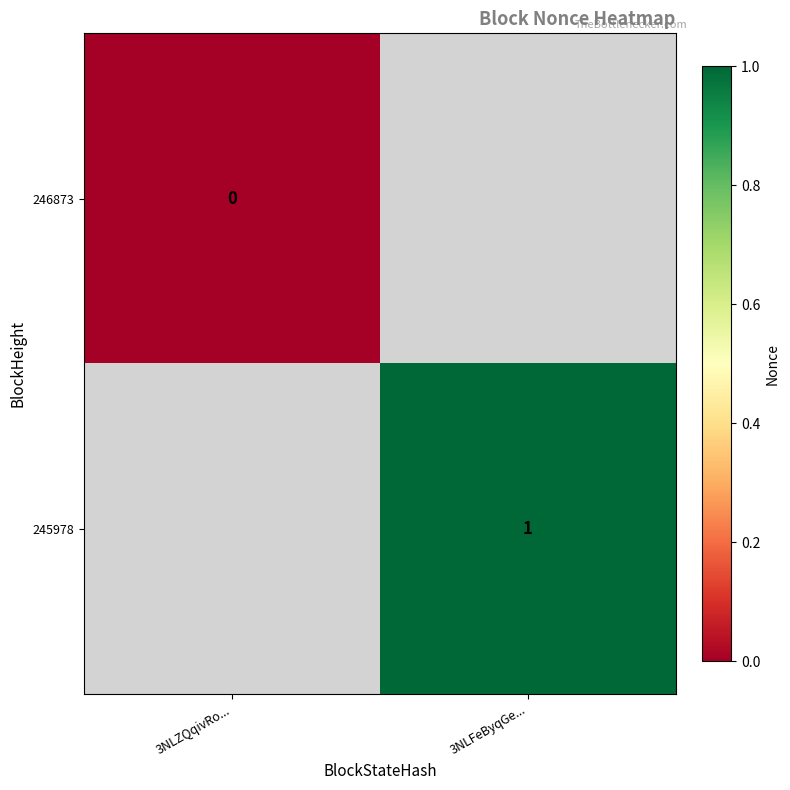

Is it true that 245978 equals 1 at 3NLFeByqGe...?

True